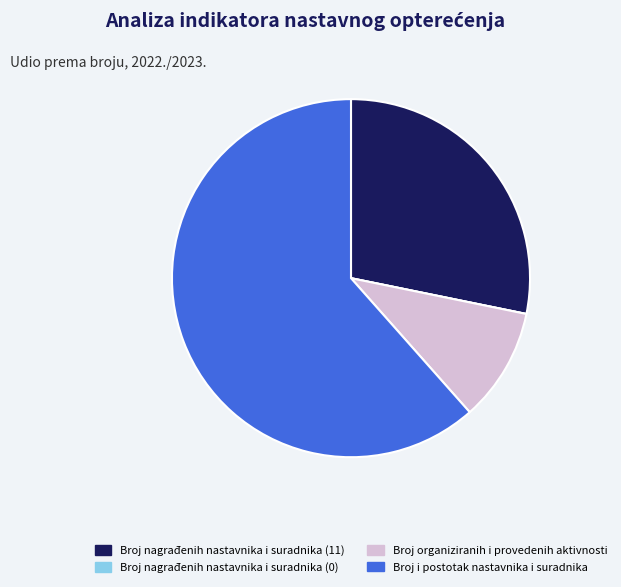

What is the largest slice in the pie chart?

Broj i postotak nastavnika i suradnika